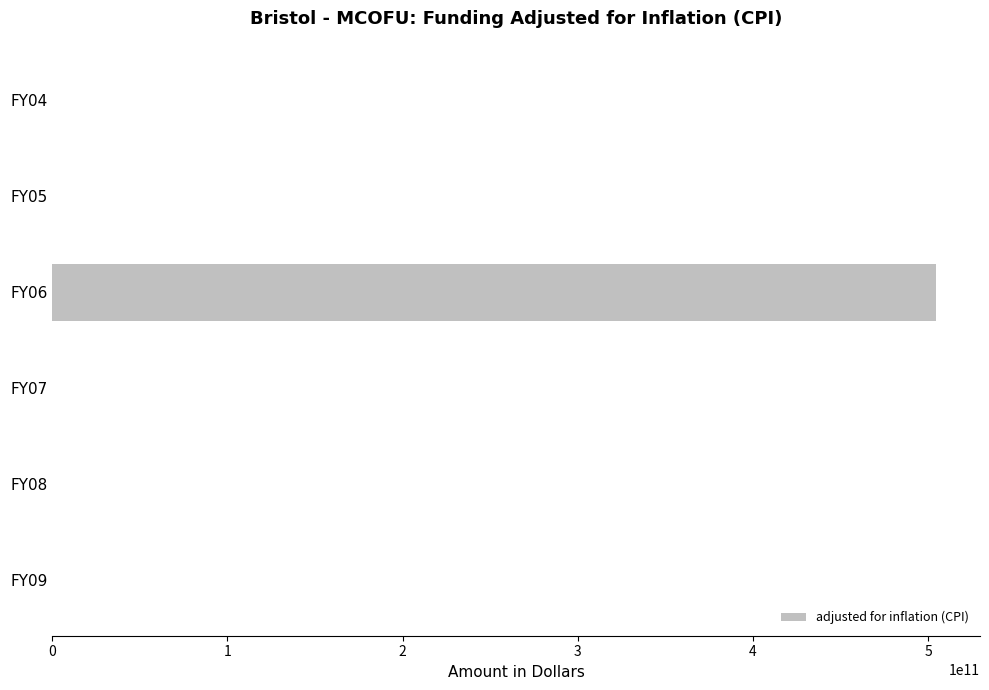

What is the sum of all values?

504448341608